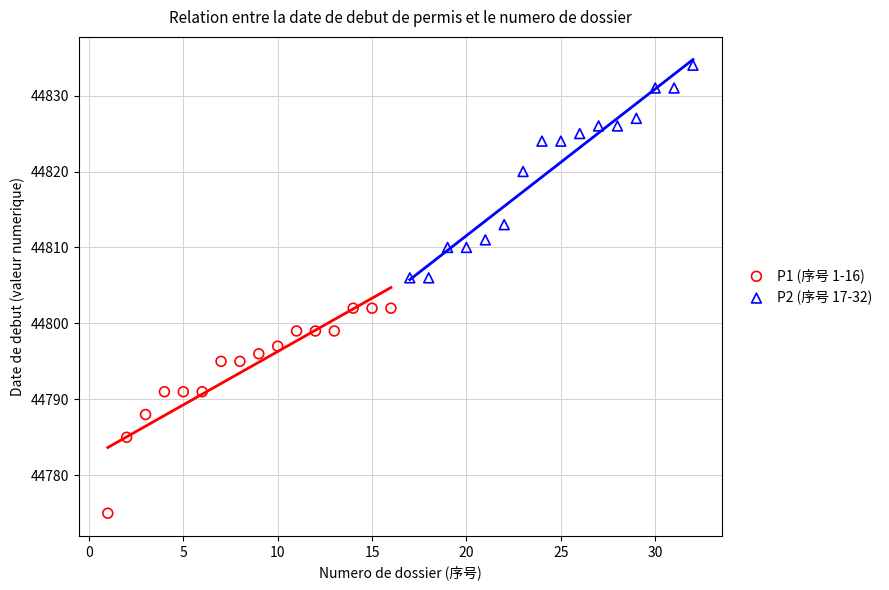

Which series reaches the maximum Y coordinate?

P2 (序号 17-32)